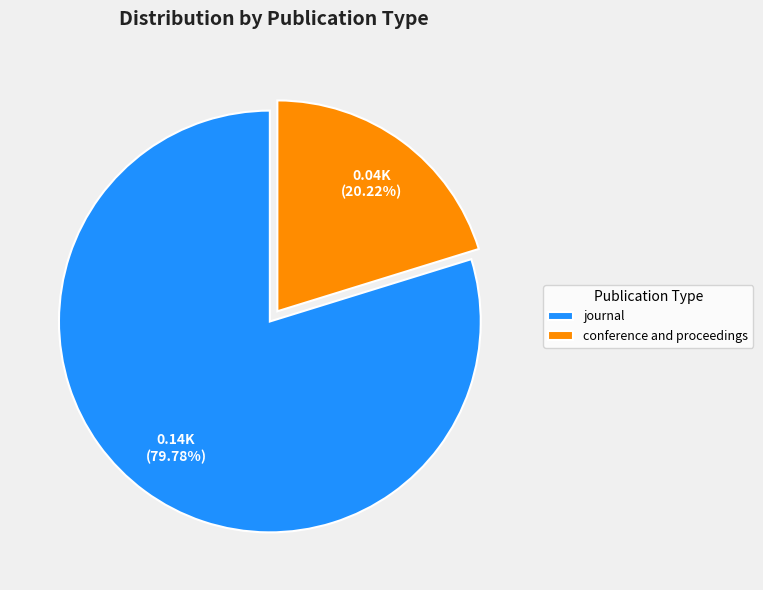

True or false: conference and proceedings accounts for 20% of the total.

True